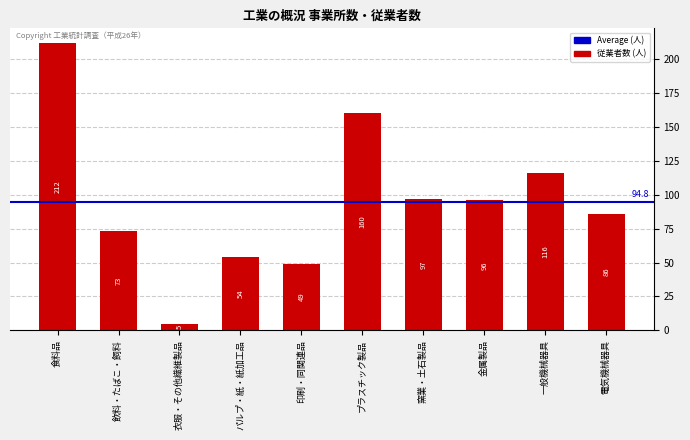

List the labels in order of value, smallest first.

衣服・その他繊維製品, 印刷・同関連品, パルプ・紙・紙加工品, 飲料・たばこ・飼料, 電気機械器具, 金属製品, 窯業・土石製品, 一般機械器具, プラスチック製品, 食料品